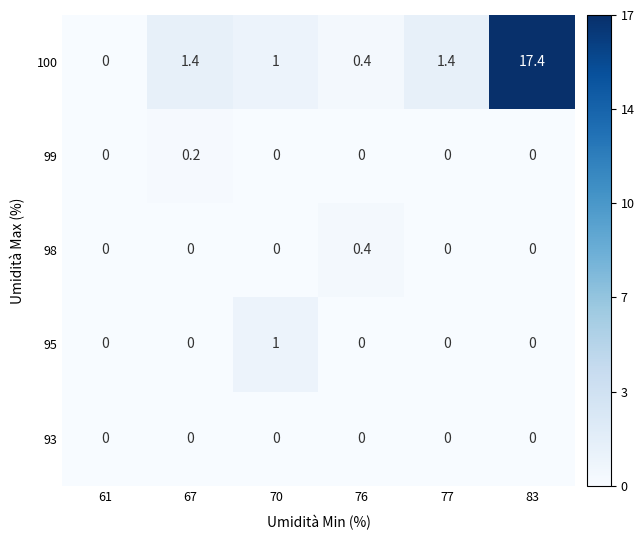

Reading left to right, extract all data points from this chart.

100: 61=0.0	67=1.4	70=1.0	76=0.4	77=1.4	83=17.4
99: 61=0.0	67=0.2	70=0.0	76=0.0	77=0.0	83=0.0
98: 61=0.0	67=0.0	70=0.0	76=0.4	77=0.0	83=0.0
95: 61=0.0	67=0.0	70=1.0	76=0.0	77=0.0	83=0.0
93: 61=0.0	67=0.0	70=0.0	76=0.0	77=0.0	83=0.0